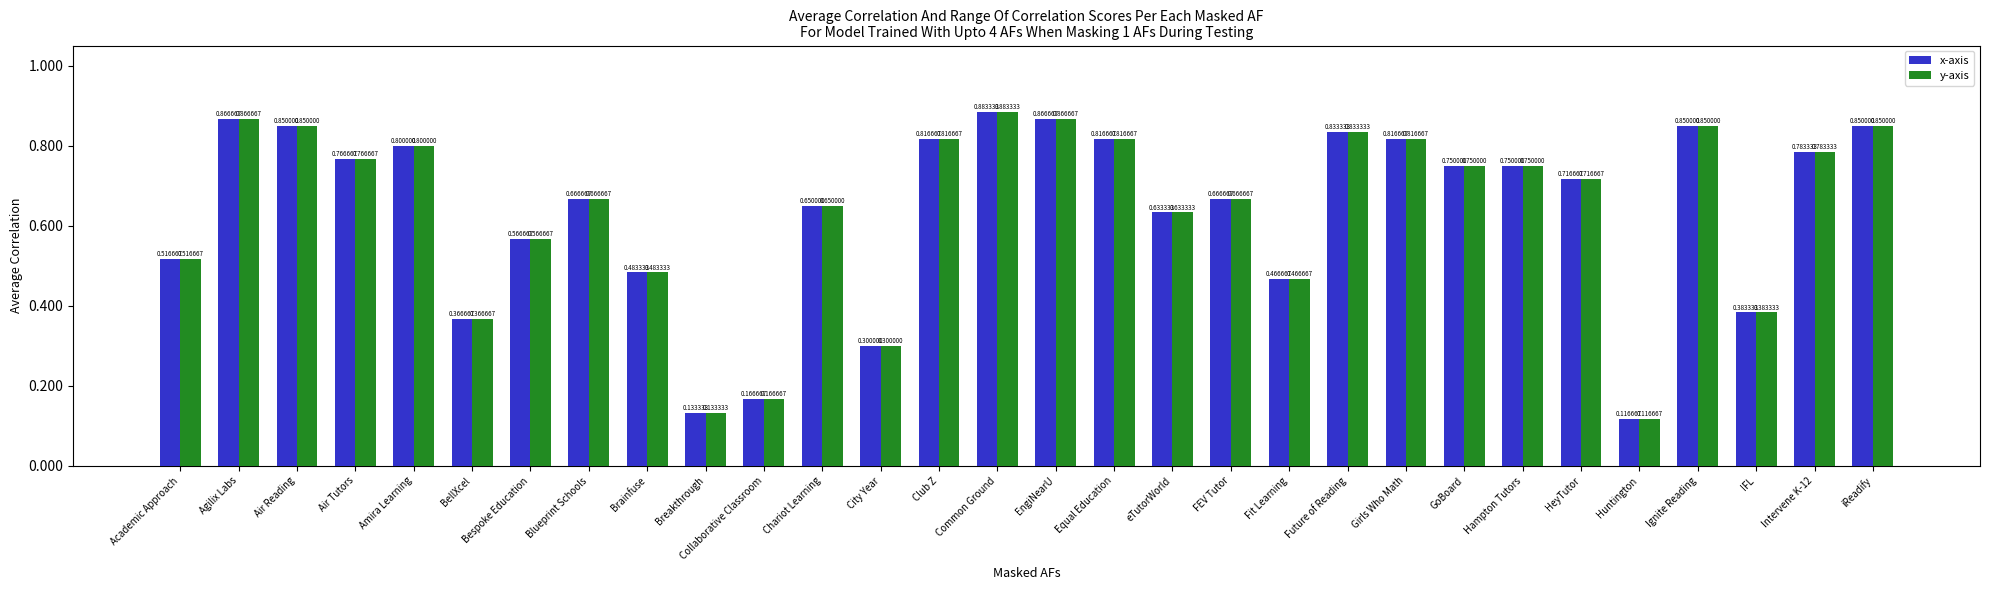

At which category does the chart reach its minimum across all series?

Huntington